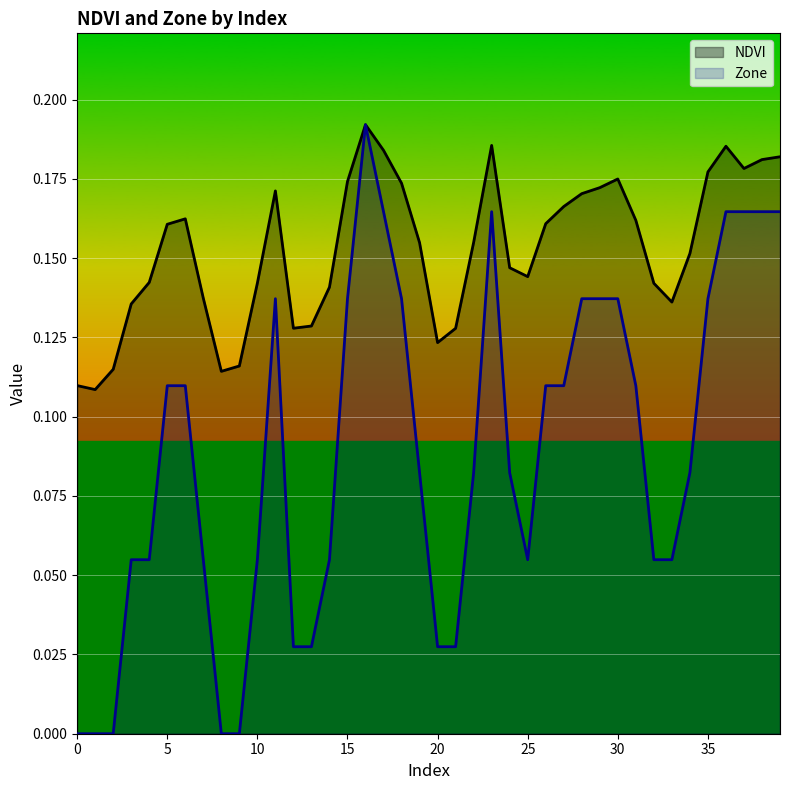

The value of Zone at 12 is 0.0. True or false?

True